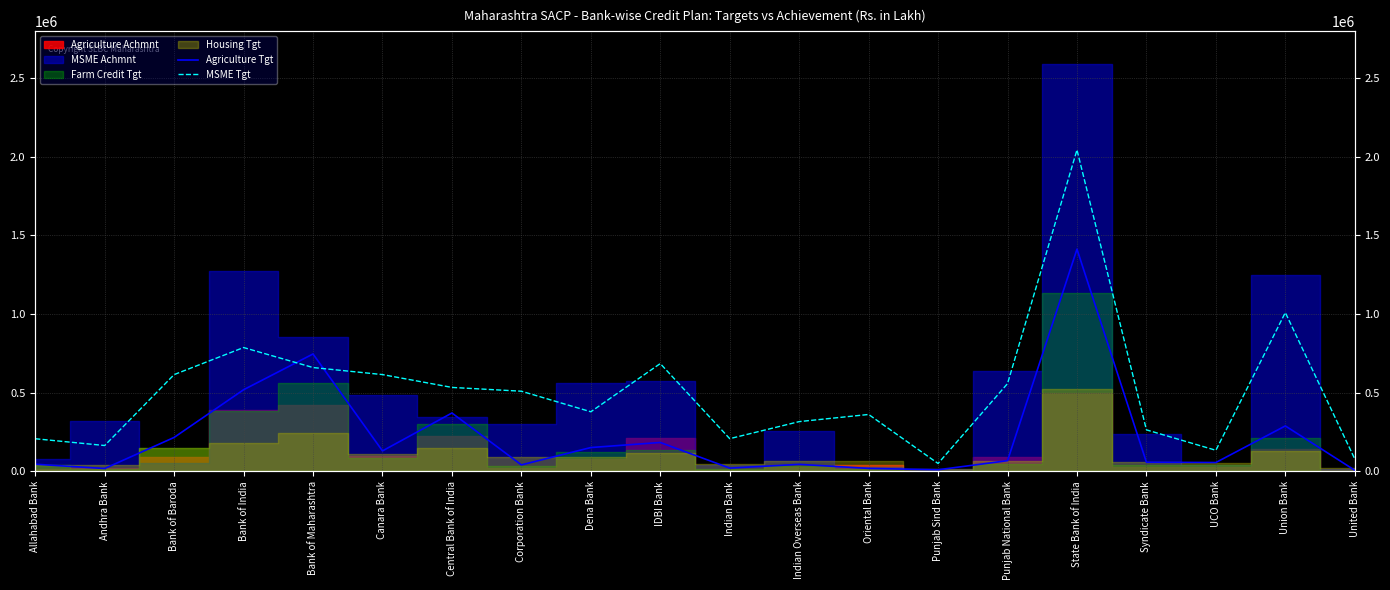

Reading left to right, transcribe all the data shown in this chart.

Agriculture Tgt: Allahabad Bank=44775.9	Andhra Bank=17572.5	Bank of Baroda=215199.6	Bank of India=518414.8	Bank of Maharashtra=745877.7	Canara Bank=129568.4	Central Bank of India=370556.7	Corporation Bank=40632.9	Dena Bank=150961.4	IDBI Bank=183144.9	Indian Bank=20152.5	Indian Overseas Bank=44030.9	Oriental Bank=18258.1	Punjab Sind Bank=9590.2	Punjab National Bank=67473.0	State Bank of India=1412261.8	Syndicate Bank=57368.7	UCO Bank=55711.3	Union Bank=288327.6	United Bank=6441.2
MSME Tgt: Allahabad Bank=206908.1	Andhra Bank=163774.9	Bank of Baroda=614709.8	Bank of India=786849.6	Bank of Maharashtra=659693.3	Canara Bank=614789.1	Central Bank of India=533228.7	Corporation Bank=509097.4	Dena Bank=378374.8	IDBI Bank=684820.5	Indian Bank=207363.7	Indian Overseas Bank=315817.3	Oriental Bank=361214.2	Punjab Sind Bank=49478.8	Punjab National Bank=557490.0	State Bank of India=2043525.9	Syndicate Bank=263312.5	UCO Bank=133510.0	Union Bank=1009004.4	United Bank=78201.4